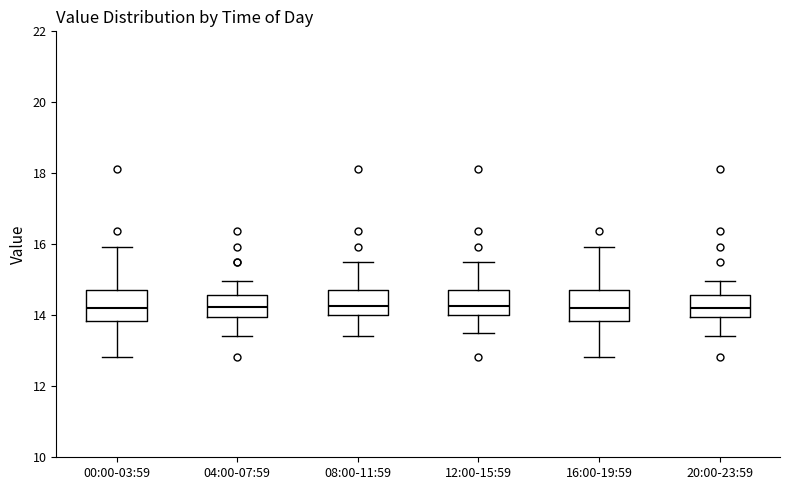

Reading left to right, read every box against the y-axis: the position of its median line, the range the box covers, and the ends of its whiskers. The values are not printed on the chart, so give them approximately, as read against the axis.

00:00-03:59: median 14.2, box 13.8 to 14.8, whiskers 12.8 to 16.0
04:00-07:59: median 14.2, box 14.0 to 14.6, whiskers 13.4 to 15.0
08:00-11:59: median 14.2, box 14.0 to 14.8, whiskers 13.4 to 15.6
12:00-15:59: median 14.2, box 14.0 to 14.8, whiskers 13.6 to 15.6
16:00-19:59: median 14.2, box 13.8 to 14.8, whiskers 12.8 to 16.0
20:00-23:59: median 14.2, box 14.0 to 14.6, whiskers 13.4 to 15.0